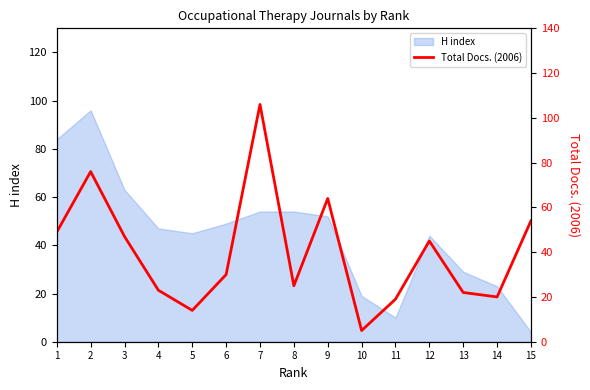

Where does the data first go above 30?

1